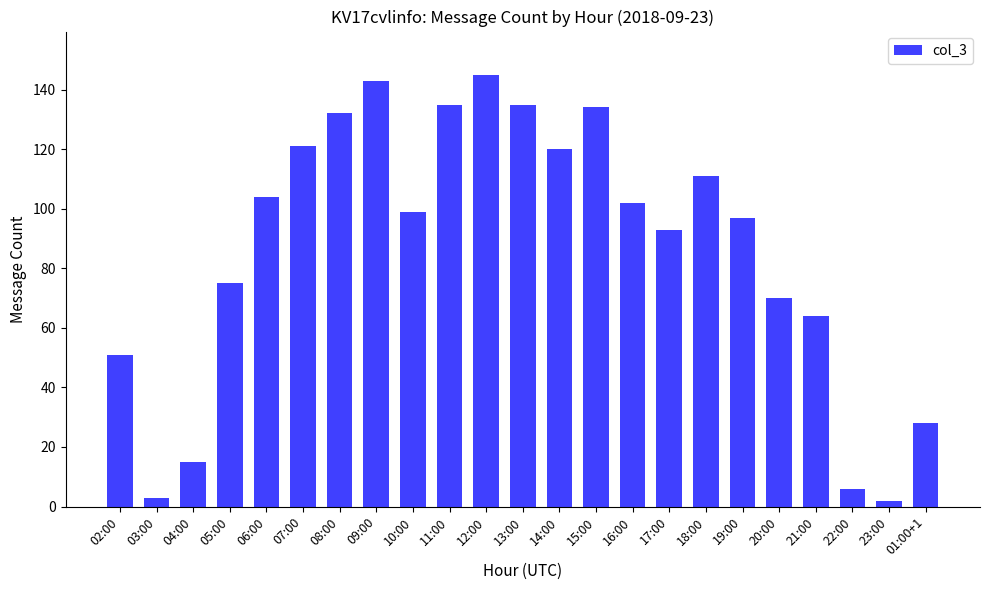

What position from the left is 05:00?

4